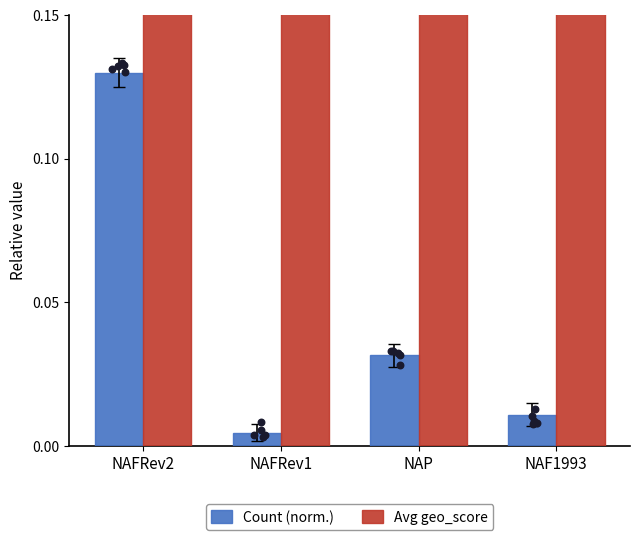

Which series has the widest spread of Y values?

Count (norm.)